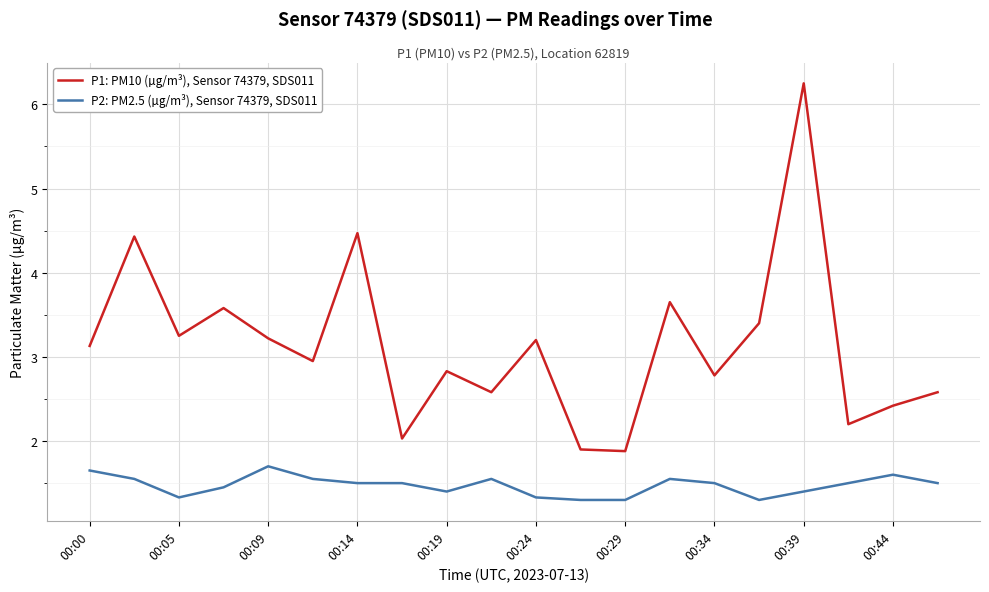

Rank the series by their average value, from highest to lowest.

P1: PM10 (µg/m³), Sensor 74379, SDS011, P2: PM2.5 (µg/m³), Sensor 74379, SDS011